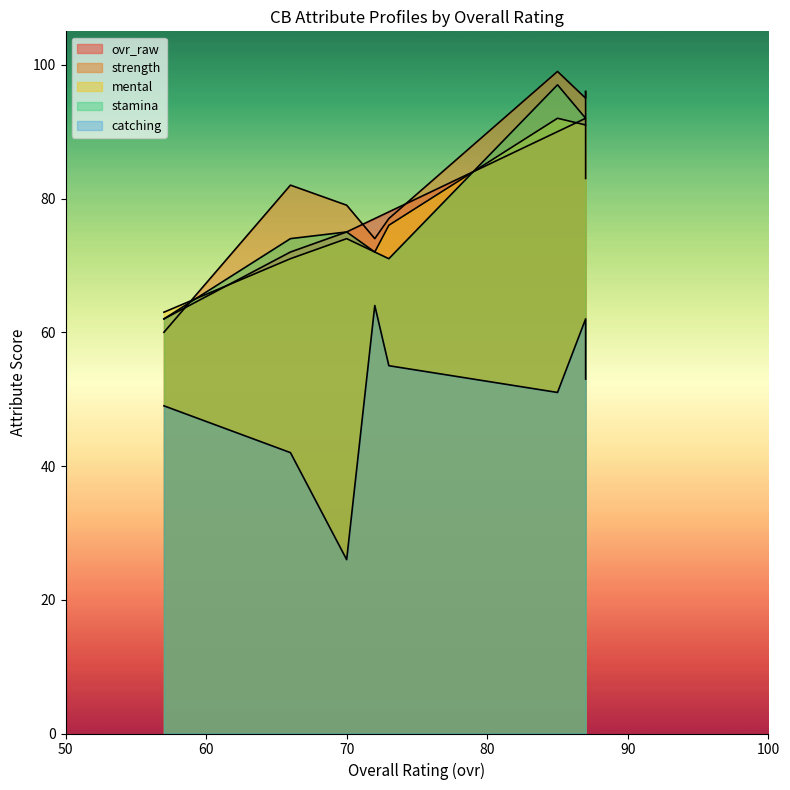

Reading right to left, list all the values displayed in this chart.

ovr_raw: Keanu Cooper=62	Christian Johnson=72	T.J. Quitzon=75	Ryan Dalton=77	DeShawn Charles=78	Stephen Klein=90	Victor Sawyer=91	Ralph Bond=92
strength: Keanu Cooper=60	Christian Johnson=82	T.J. Quitzon=79	Ryan Dalton=74	DeShawn Charles=77	Stephen Klein=99	Victor Sawyer=96	Ralph Bond=95
mental: Keanu Cooper=63	Christian Johnson=71	T.J. Quitzon=74	Ryan Dalton=72	DeShawn Charles=76	Stephen Klein=92	Victor Sawyer=83	Ralph Bond=91
stamina: Keanu Cooper=62	Christian Johnson=74	T.J. Quitzon=75	Ryan Dalton=72	DeShawn Charles=71	Stephen Klein=97	Victor Sawyer=96	Ralph Bond=92
catching: Keanu Cooper=49	Christian Johnson=42	T.J. Quitzon=26	Ryan Dalton=64	DeShawn Charles=55	Stephen Klein=51	Victor Sawyer=53	Ralph Bond=62